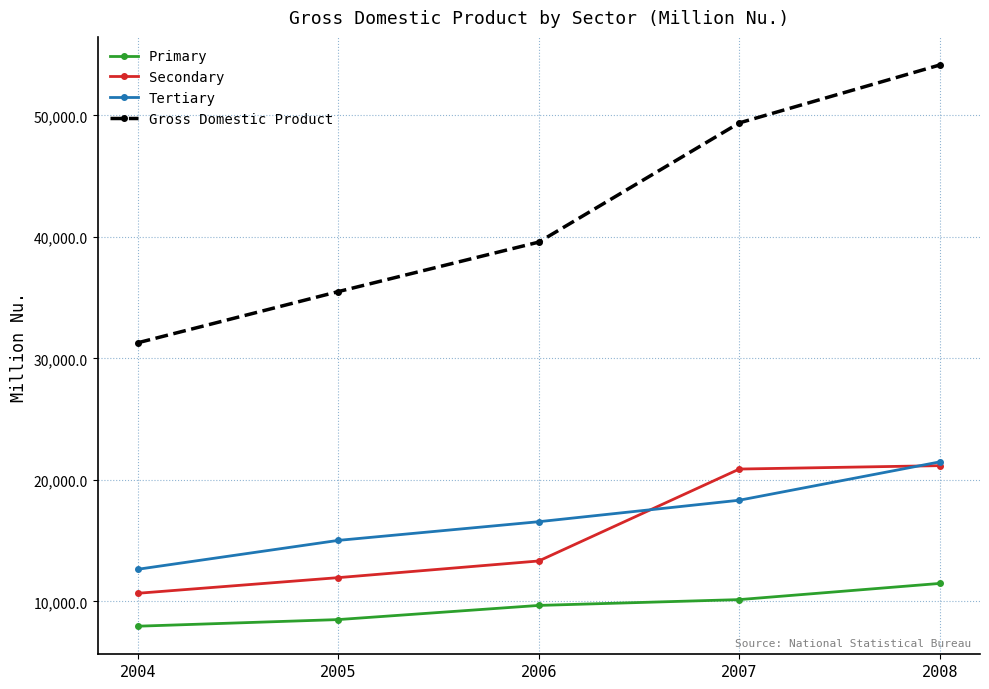

The value of Tertiary at 2007 is 18331.9. True or false?

True